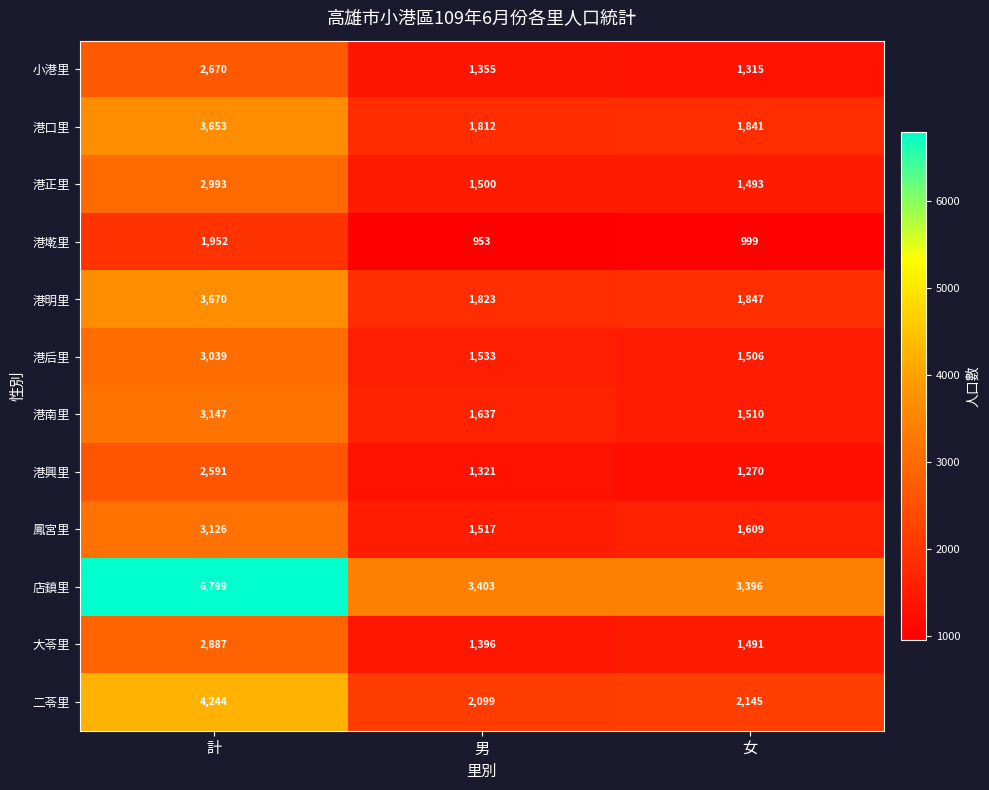

At which label is 港興里 closest to 1930?

男